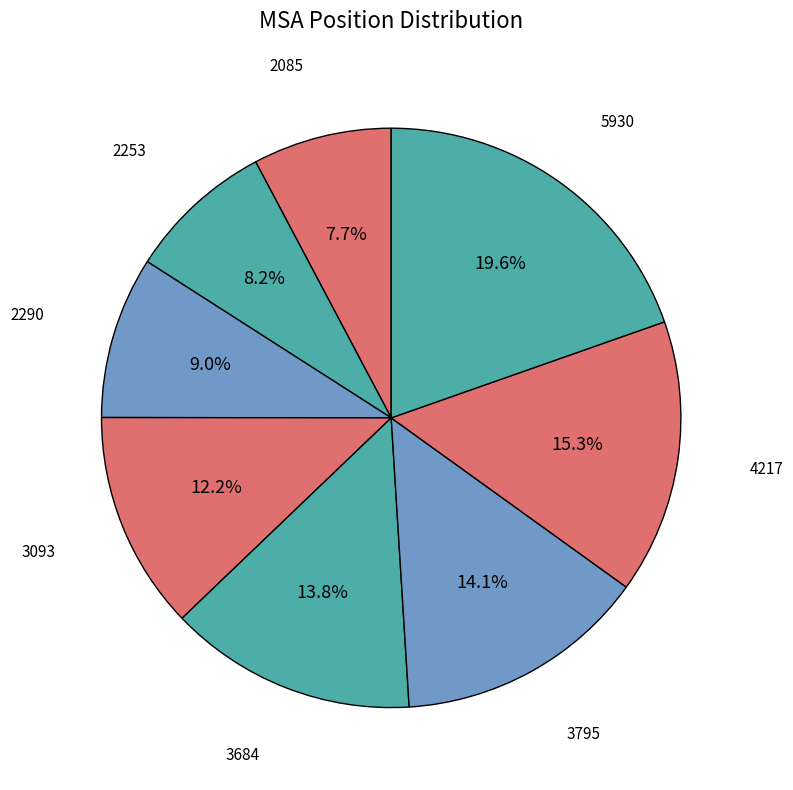

Which category has the smallest portion of the pie?

2085